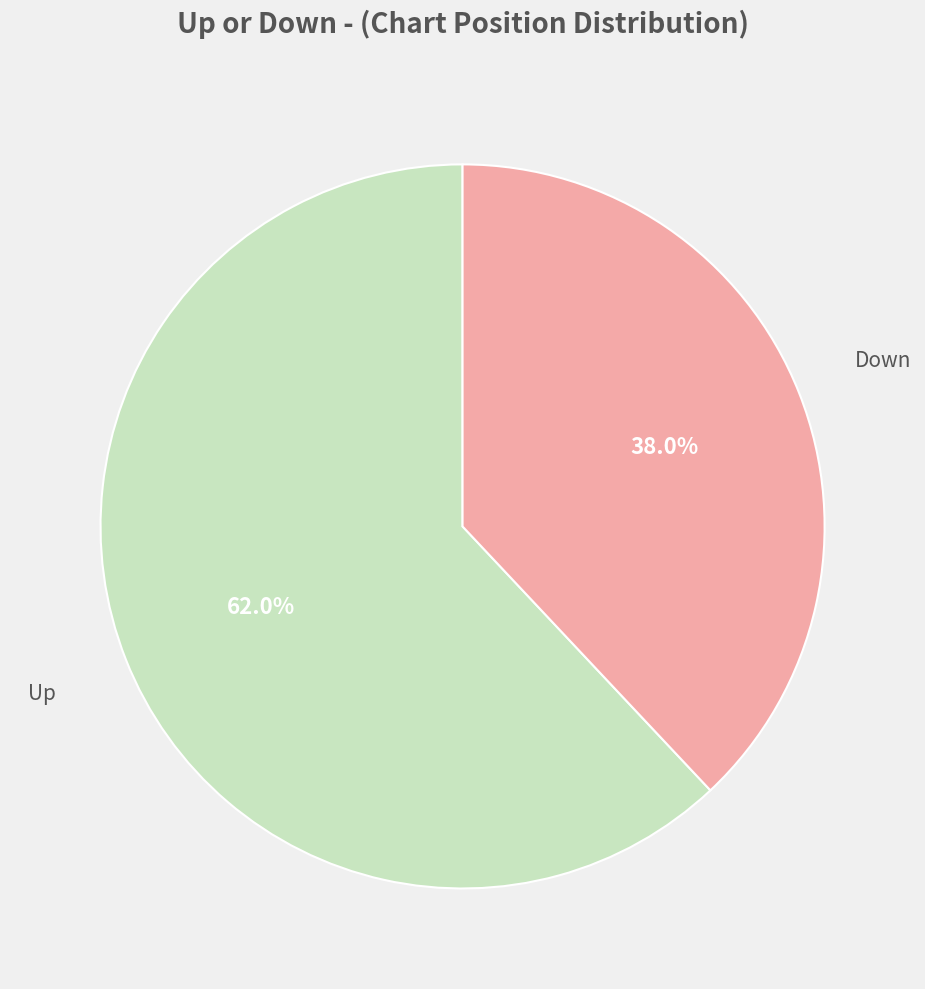

To the nearest percent, what is the difference between the largest and smallest slice percentages?

24%